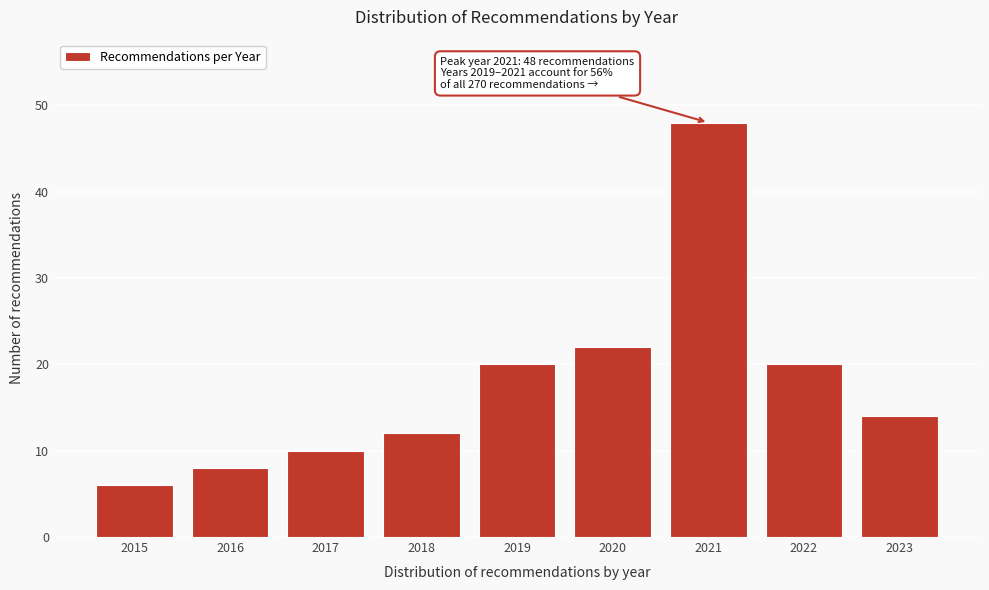

Reading right to left, transcribe all the data shown in this chart.

14	20	48	22	20	12	10	8	6